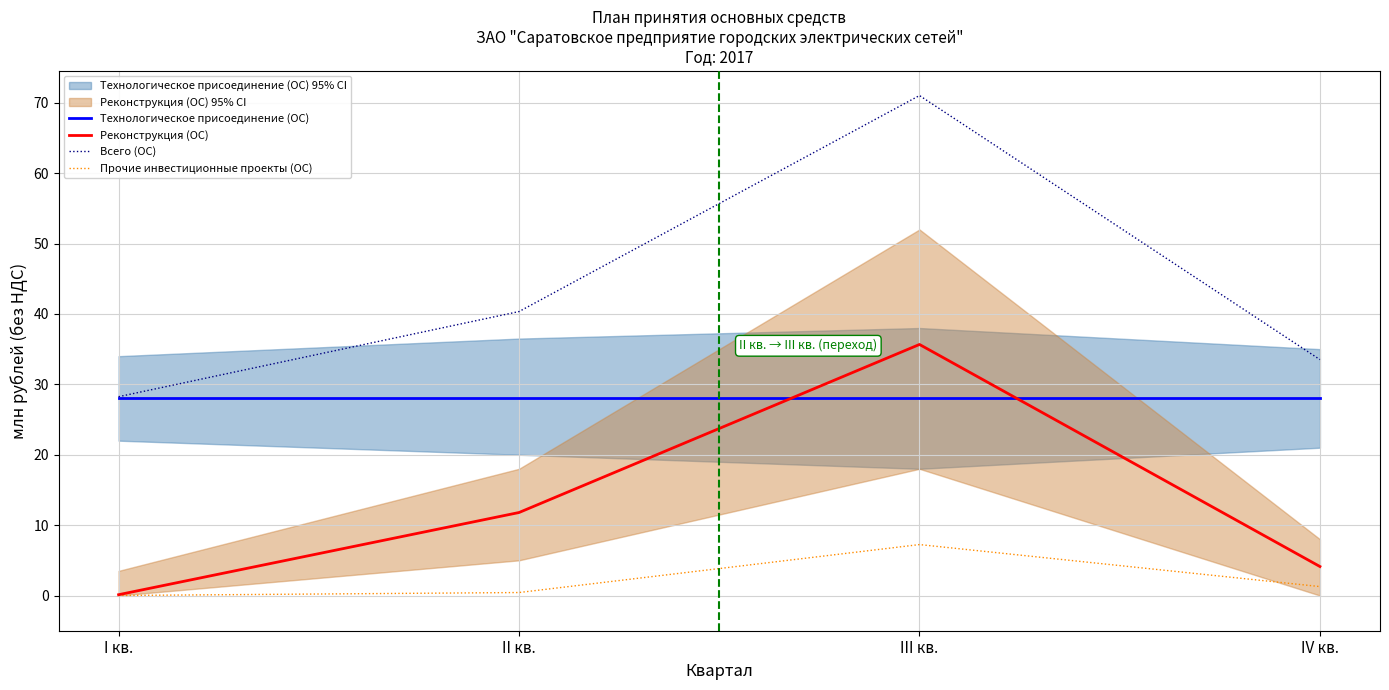

How many distinct data groups are displayed?

4